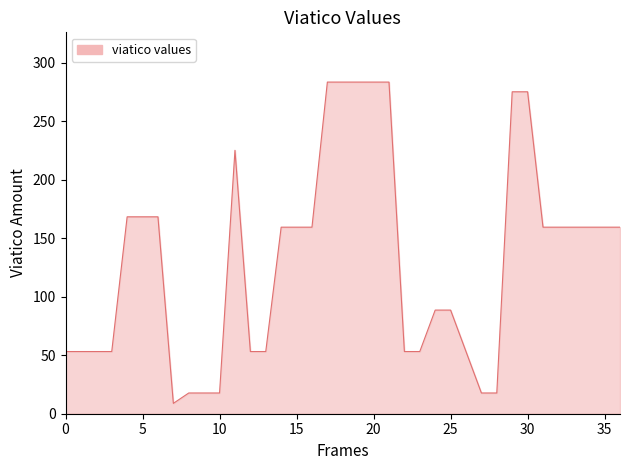

What is the difference between the maximum and minimum values?

274.4